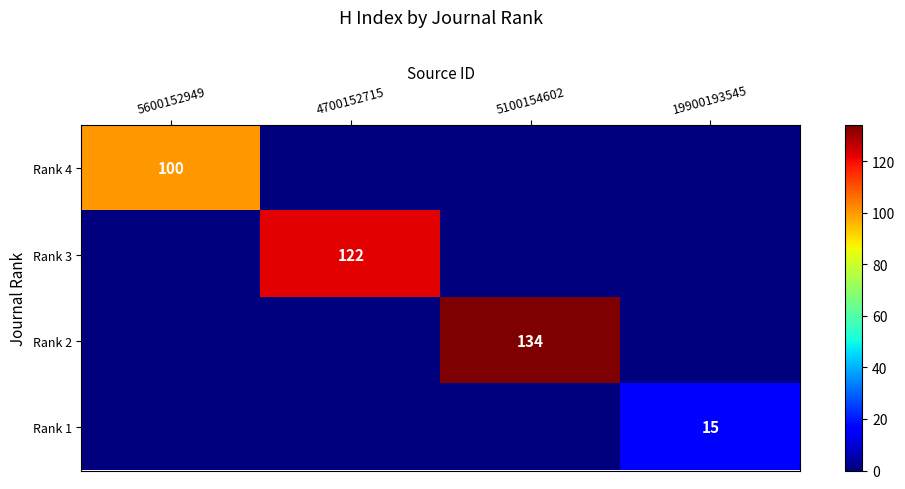

Is it true that Rank 2 equals 134 at 5100154602?

True